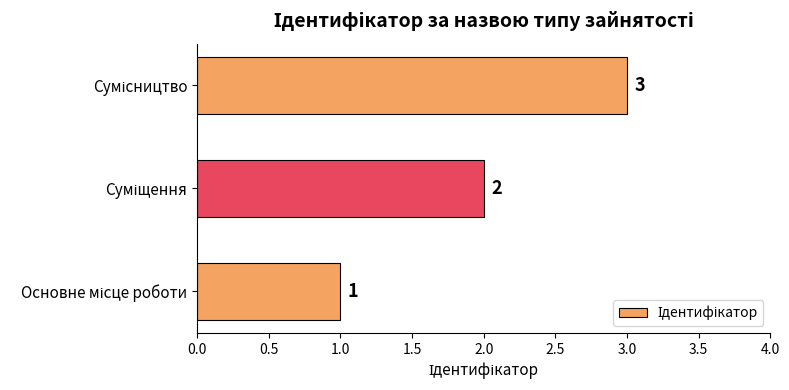

How many values are between 1 and 3?

3